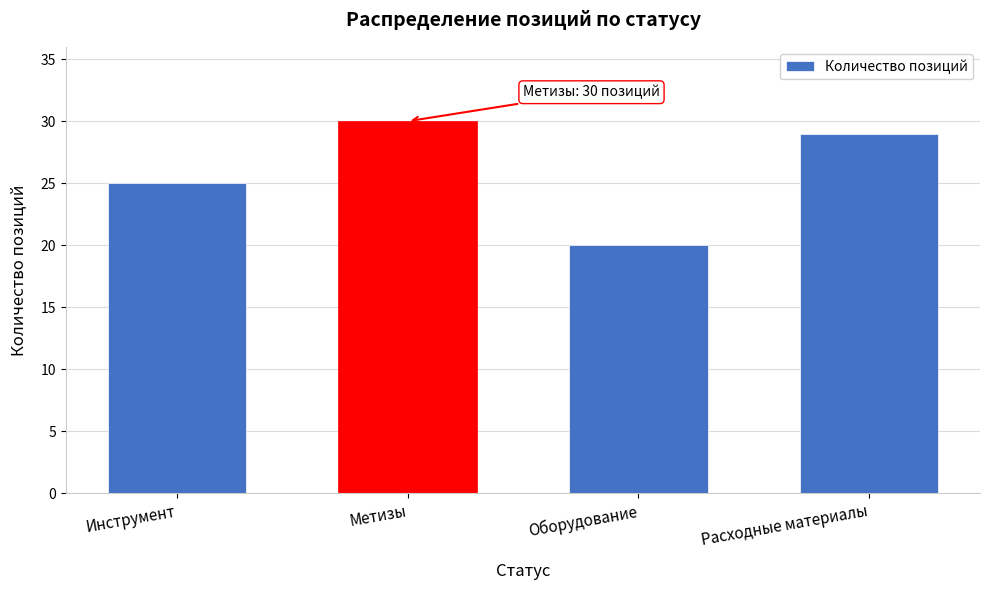

Reading left to right, what are all the values shown in this chart?

Инструмент=25	Метизы=30	Оборудование=20	Расходные материалы=29